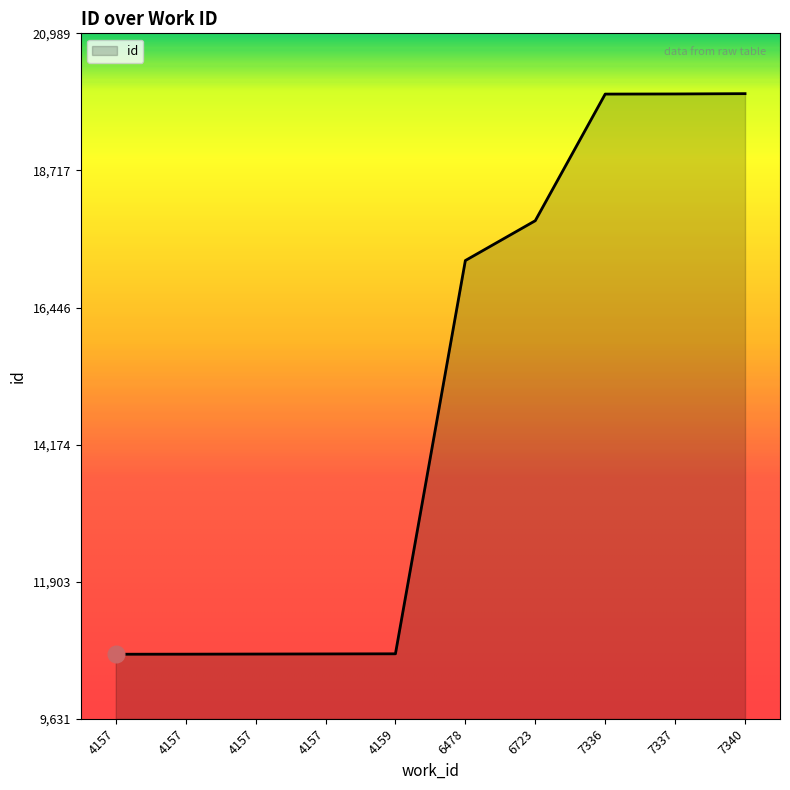

How many series are shown in this chart?

1